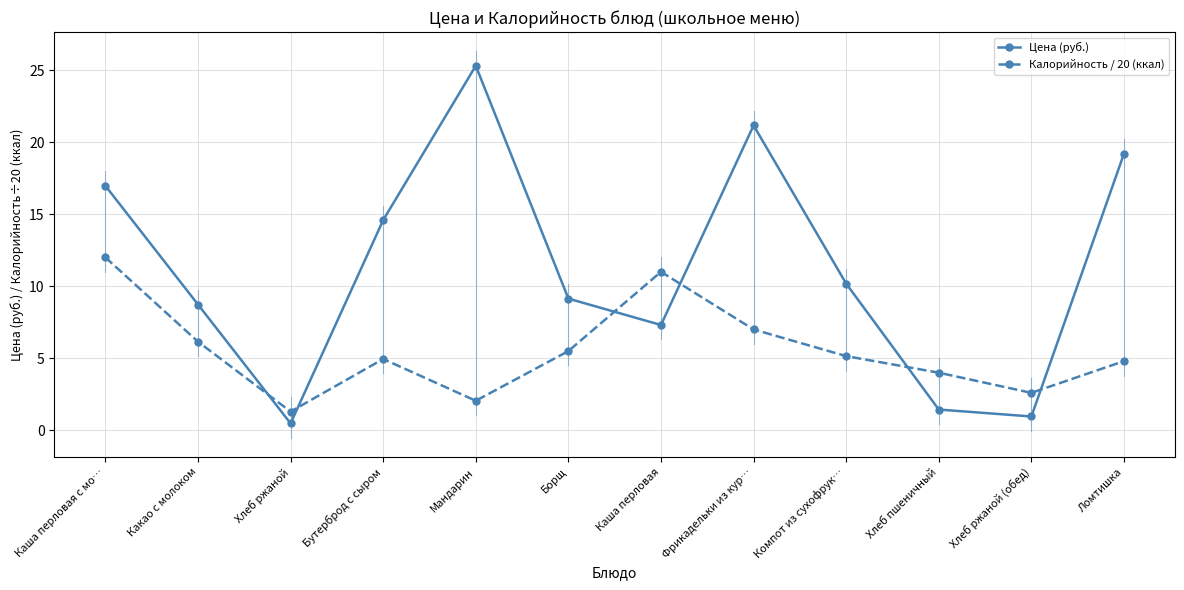

True or false: Калорийность / 20 (ккал) has a value of 1.3 at Хлеб ржаной.

True